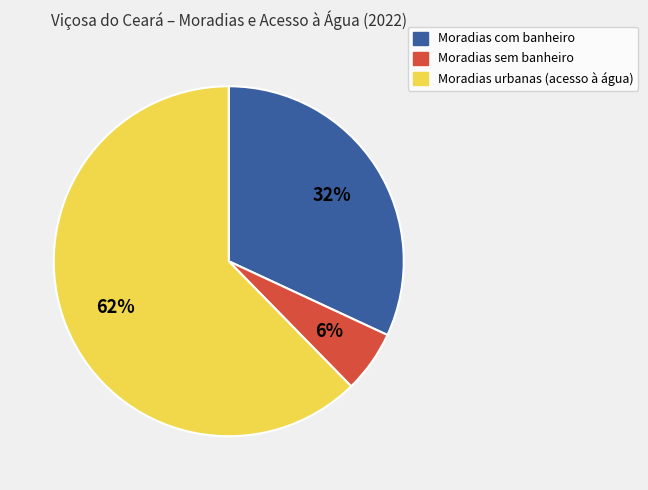

To the nearest percent, what is the average slice percentage?

33%